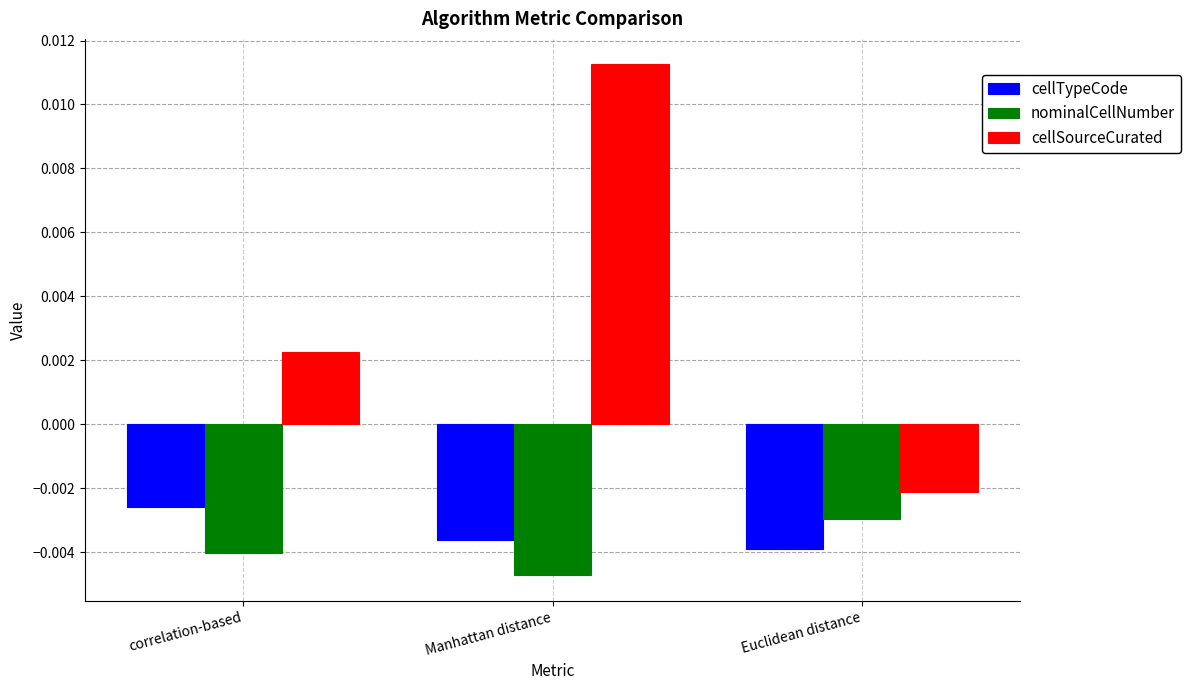

Which series has the widest spread of values?

cellSourceCurated